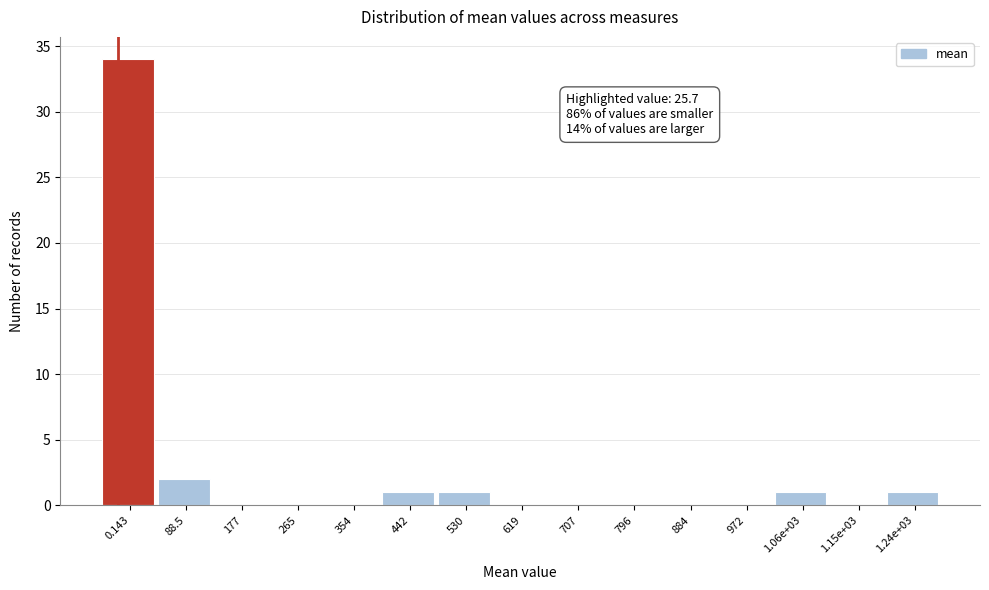

Reading left to right, extract all data points from this chart.

0.143=34	88.5=2	177=0	265=0	354=0	442=1	530=1	619=0	707=0	796=0	884=0	972=0	1.06e+03=1	1.15e+03=0	1.24e+03=1